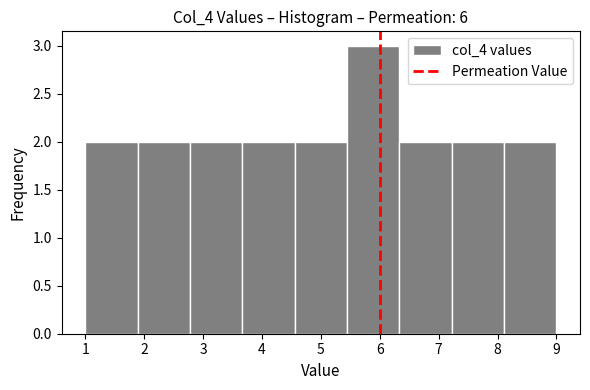

Reading left to right, transcribe this chart: for each bar, give the range it covers on the x-axis and its height. Neither the bar edges nor the heights are printed on the chart, so give them approximately, as read against the axes.

1.0 to 1.9: 2
1.9 to 2.8: 2
2.8 to 3.7: 2
3.7 to 4.6: 2
4.6 to 5.4: 2
5.4 to 6.3: 3
6.3 to 7.2: 2
7.2 to 8.1: 2
8.1 to 9.0: 2